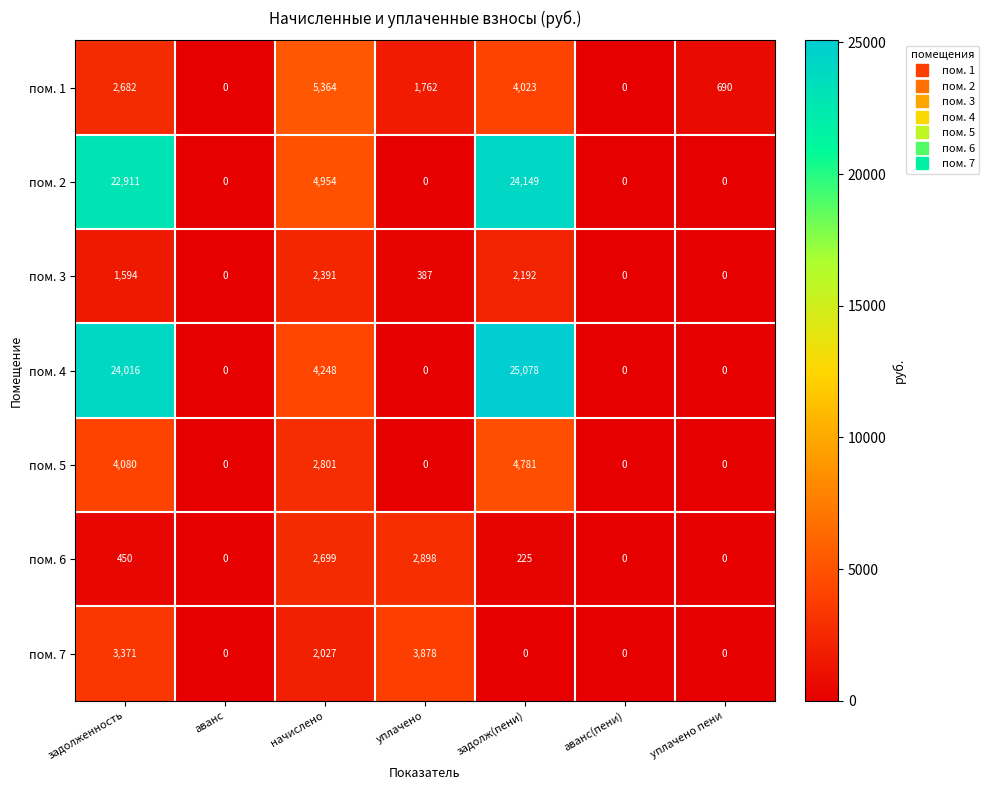

What is the difference between the maximum and second lowest values in the пом. 3 series?

2391